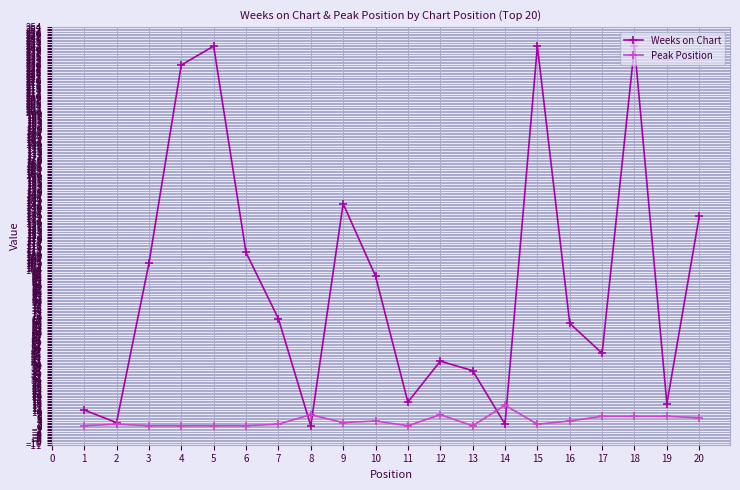

Where is the first local maximum for Weeks on Chart?

5